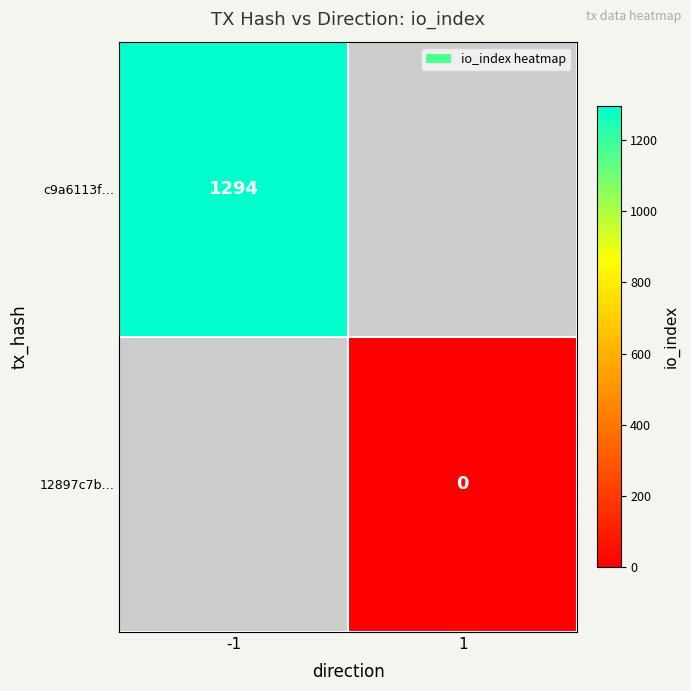

True or false: c9a6113f… has a value of 1294 at -1.

True